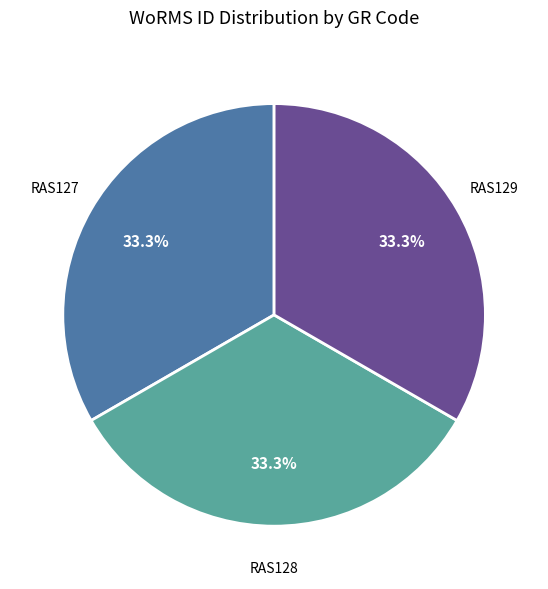

Is there any slice that represents more than half of the pie?

No